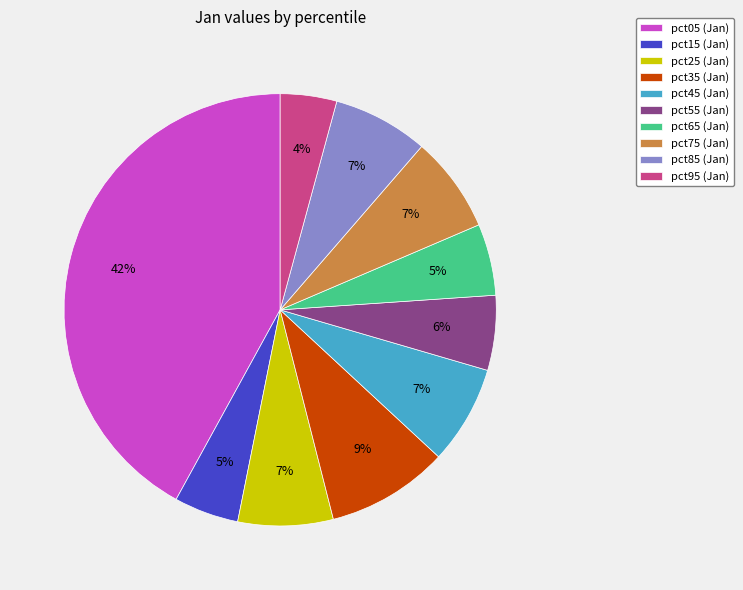

To the nearest percent, what is the average slice percentage?

10%